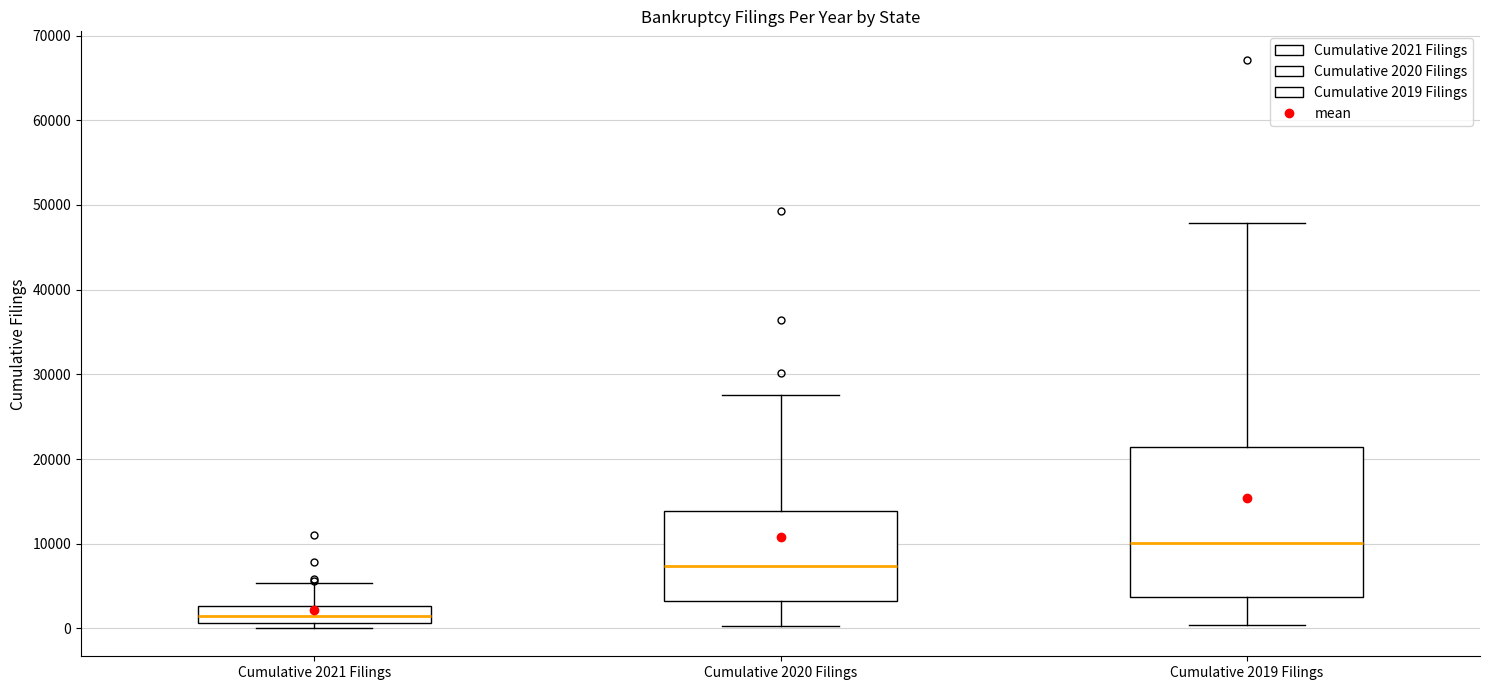

Which box is the tallest, from its lower edge to its upper edge?

Cumulative 2019 Filings